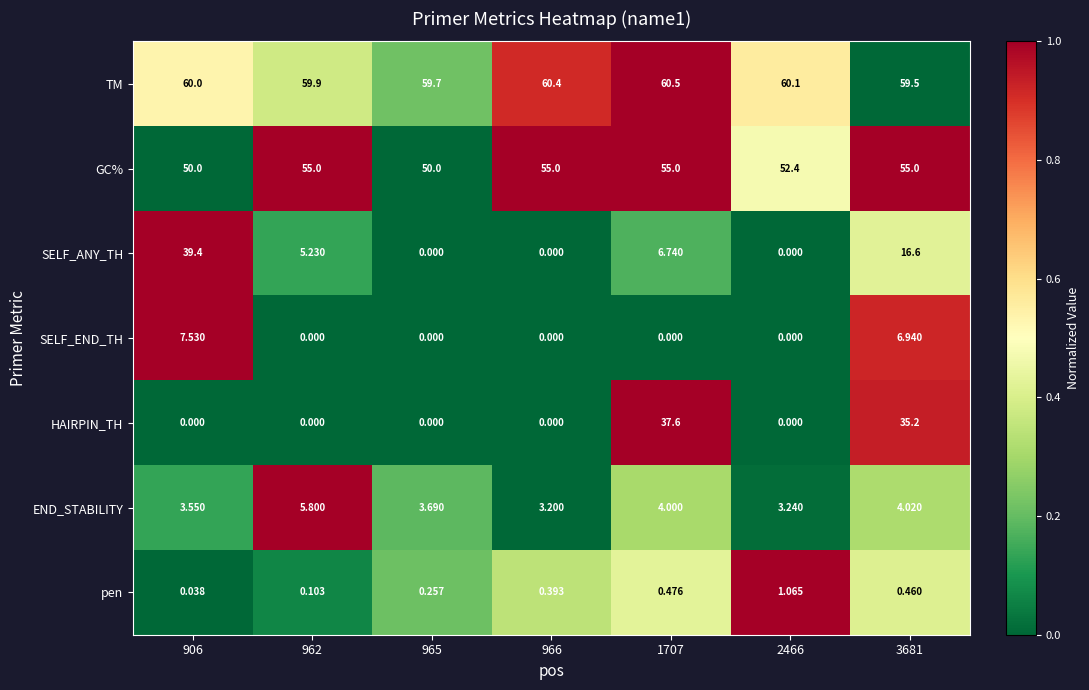

Which series changed the most between 962 and 2466?

SELF_ANY_TH